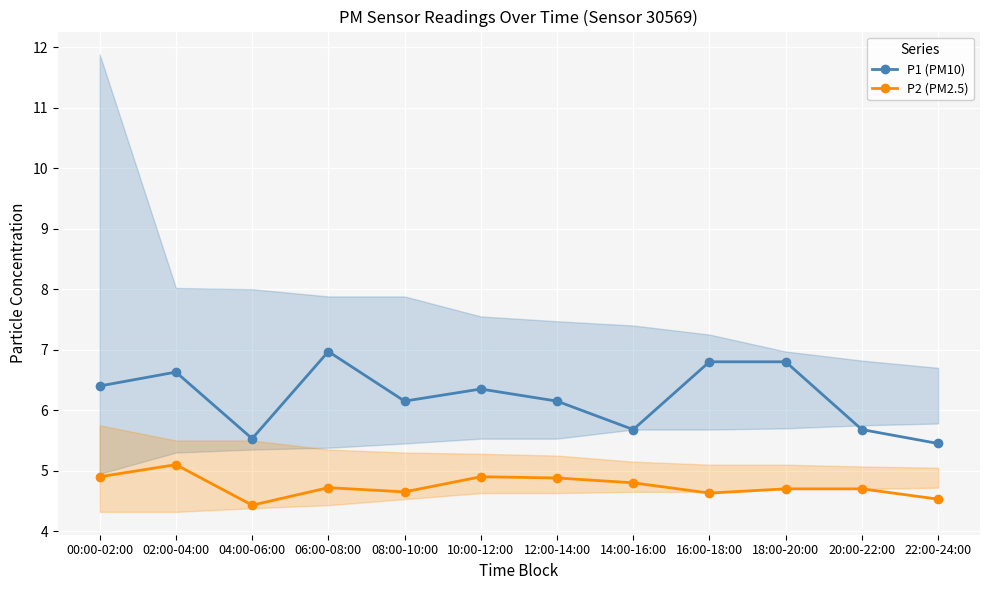

True or false: P2 (PM2.5) has a value of 1.9 at 22:00-24:00.

False